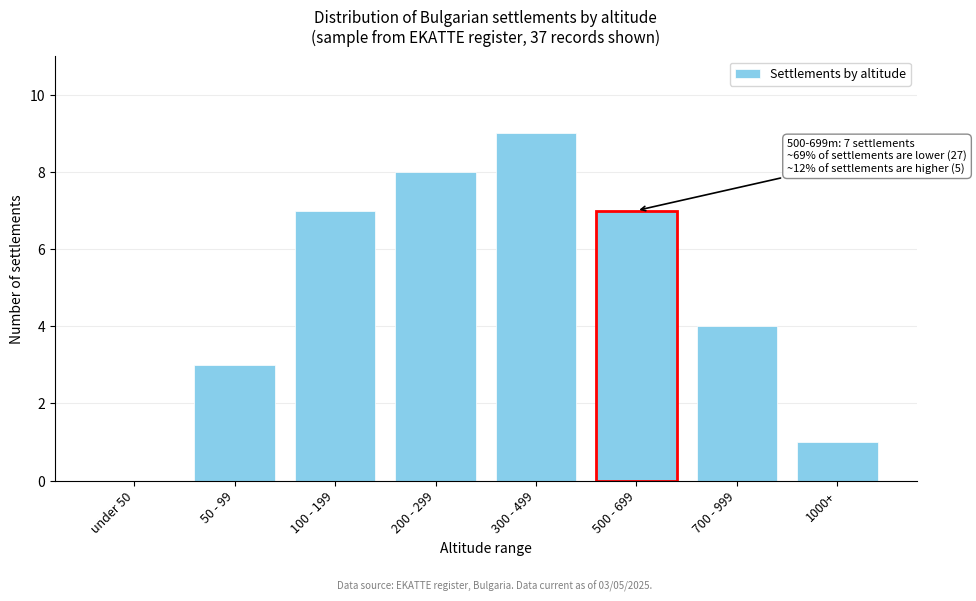

Reading left to right, transcribe all the data shown in this chart.

under 50=0	50 - 99=3	100 - 199=7	200 - 299=8	300 - 499=9	500 - 699=7	700 - 999=4	1000+=1